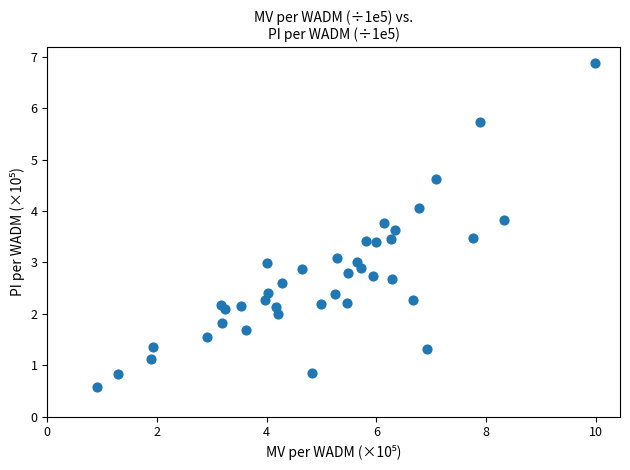

What is the range of Y values (max minus min)?

6.3